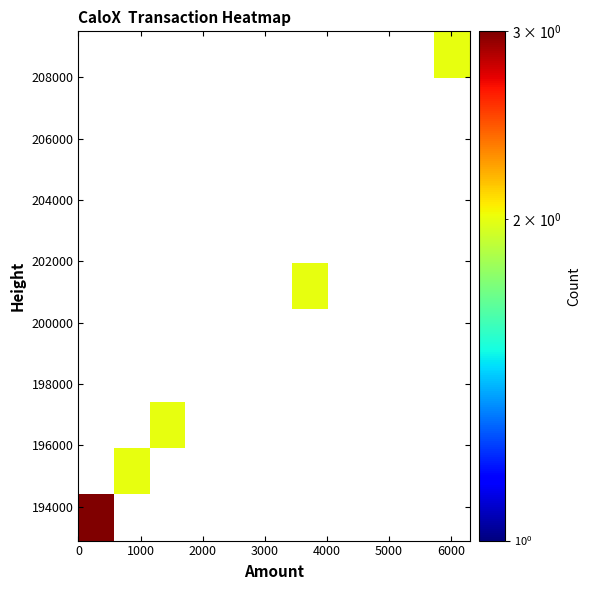

What is the greatest value displayed?

3